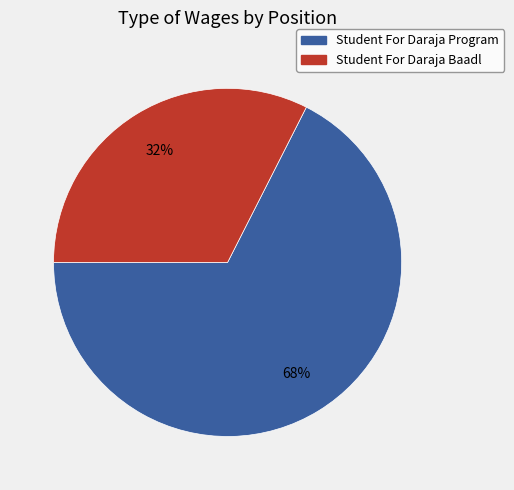

Does Student For Daraja Baadl account for over 50% of the chart?

No